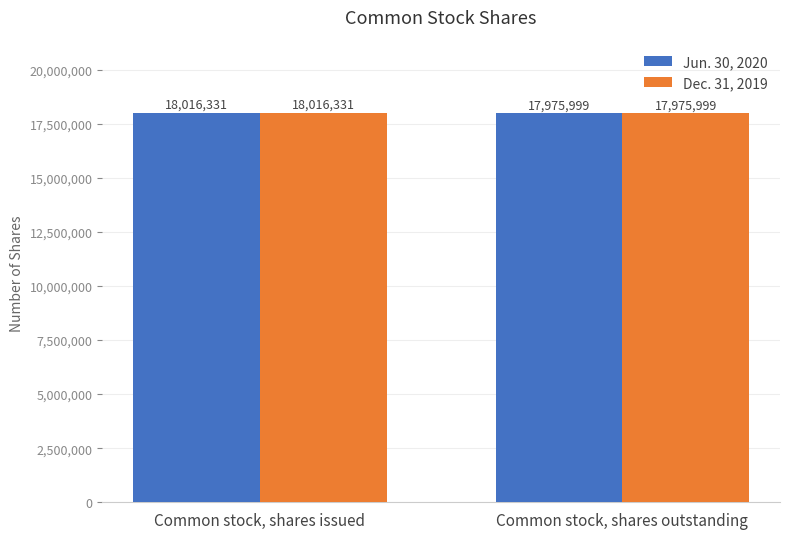

Is it true that Dec. 31, 2019 equals 17975999 at Common stock, shares outstanding?

True